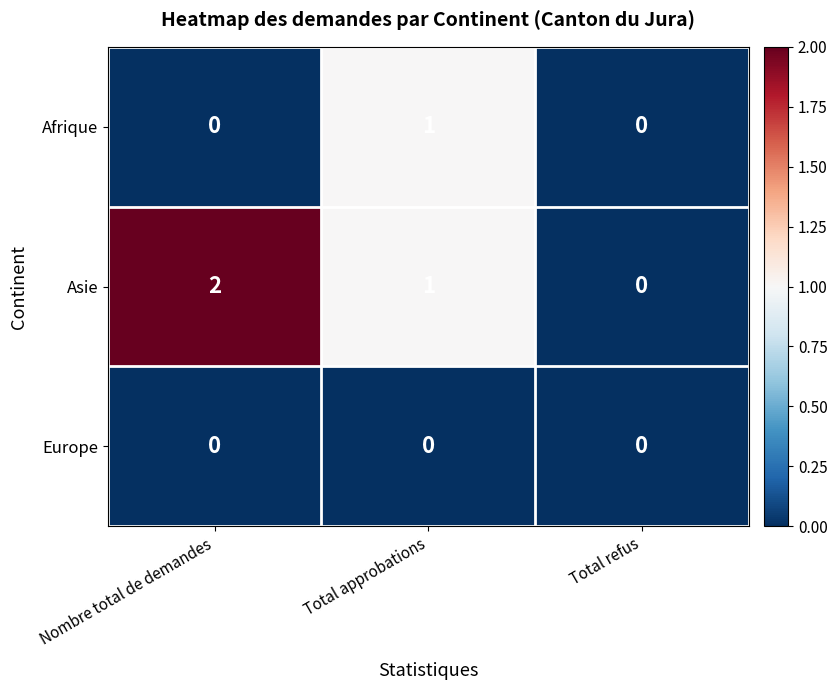

Which series has the widest spread of values?

Asie